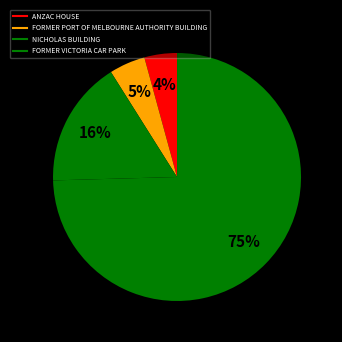

How many slices are in this pie chart?

4